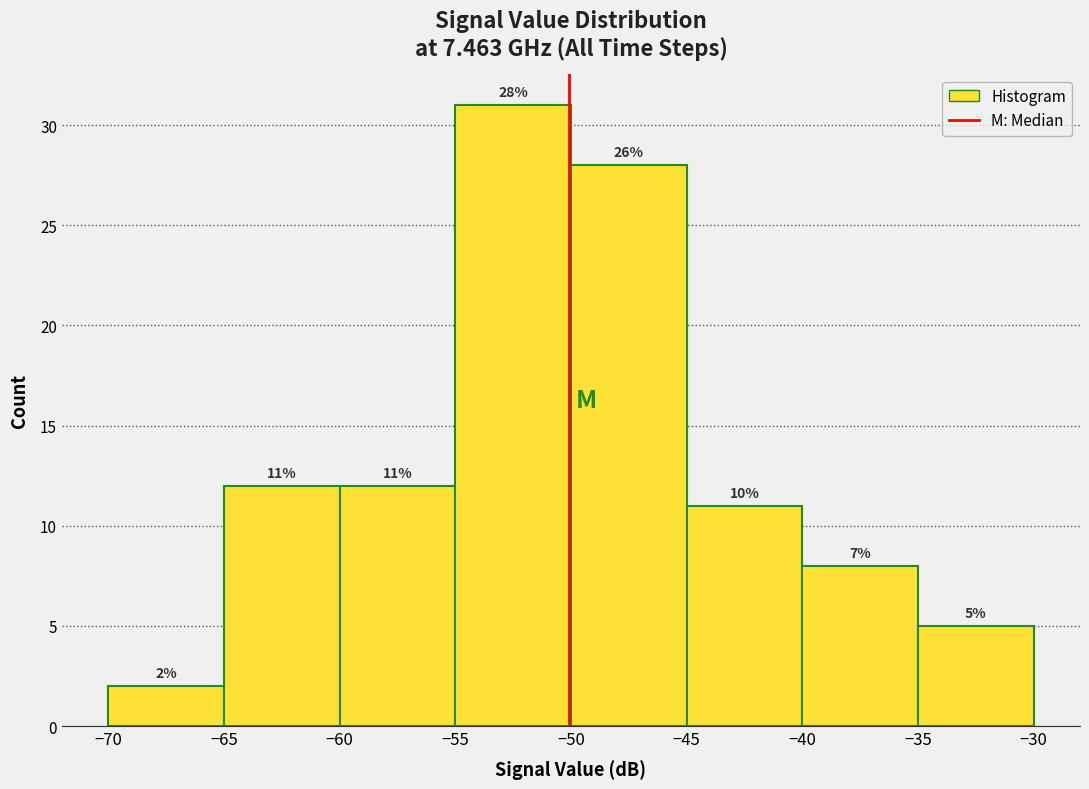

Which range on the x-axis has the tallest bar?

-55 to -50